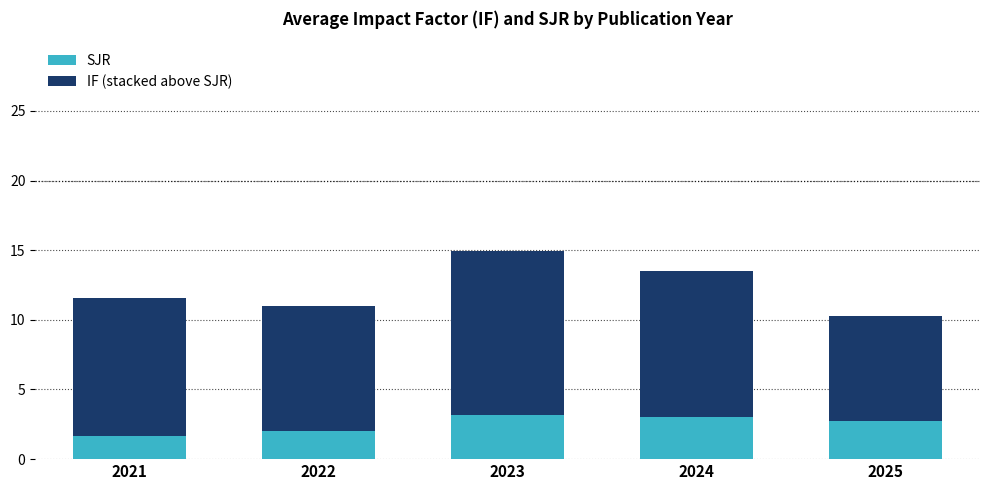

Read the SJR value at 2022.

2.0